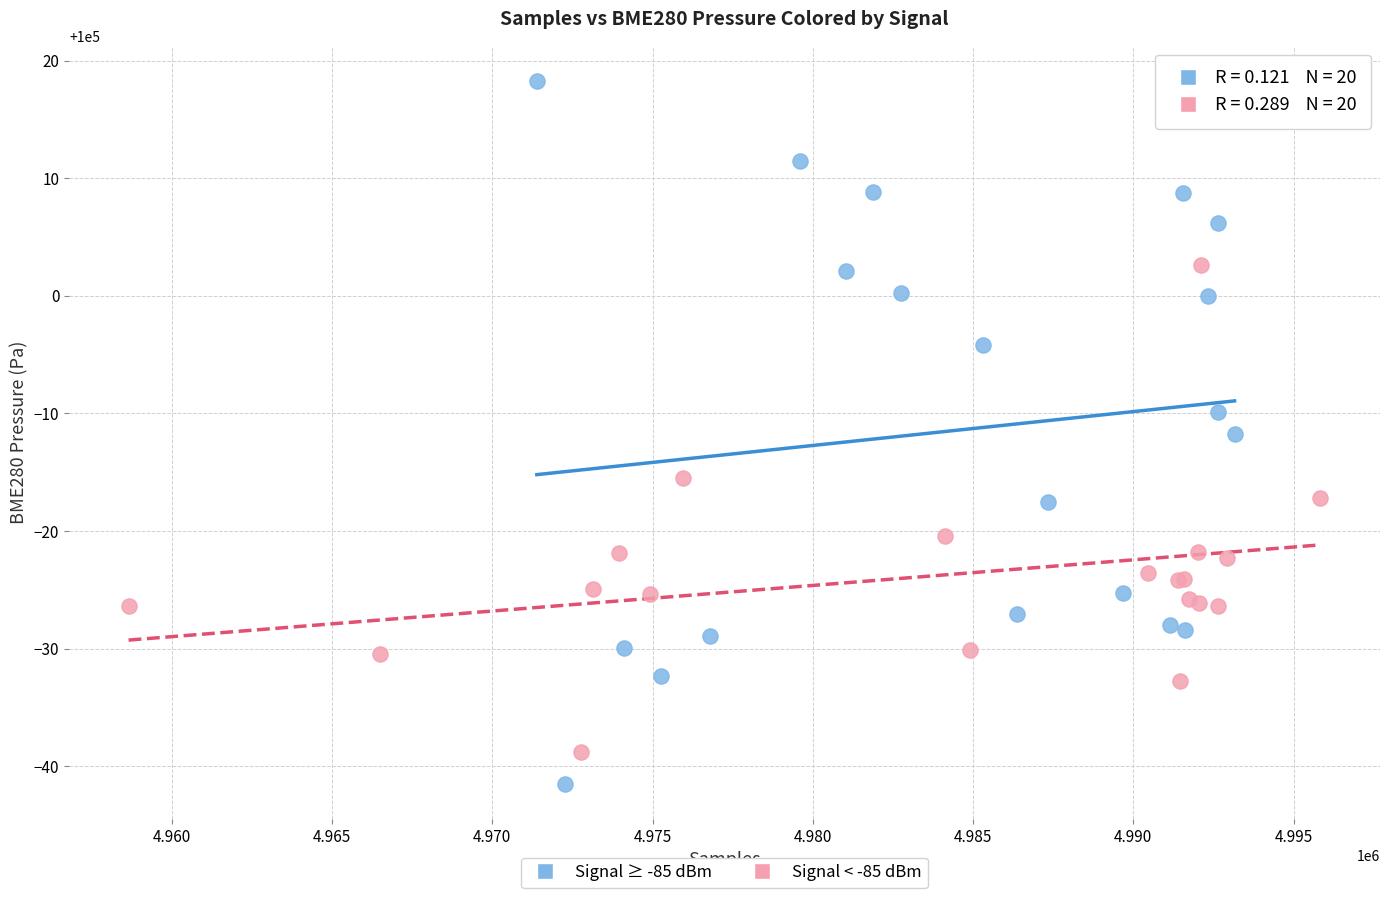

What are all the series names shown in the legend?

Signal ≥ -85 dBm, Signal < -85 dBm